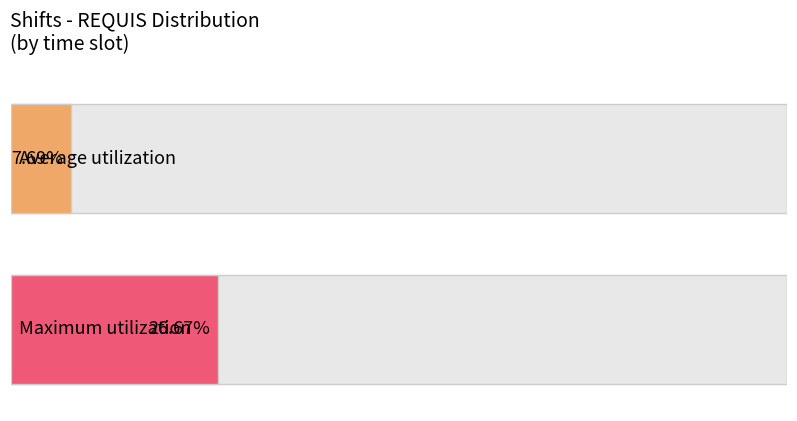

The value at 13:30-21:00 is 46. True or false?

False